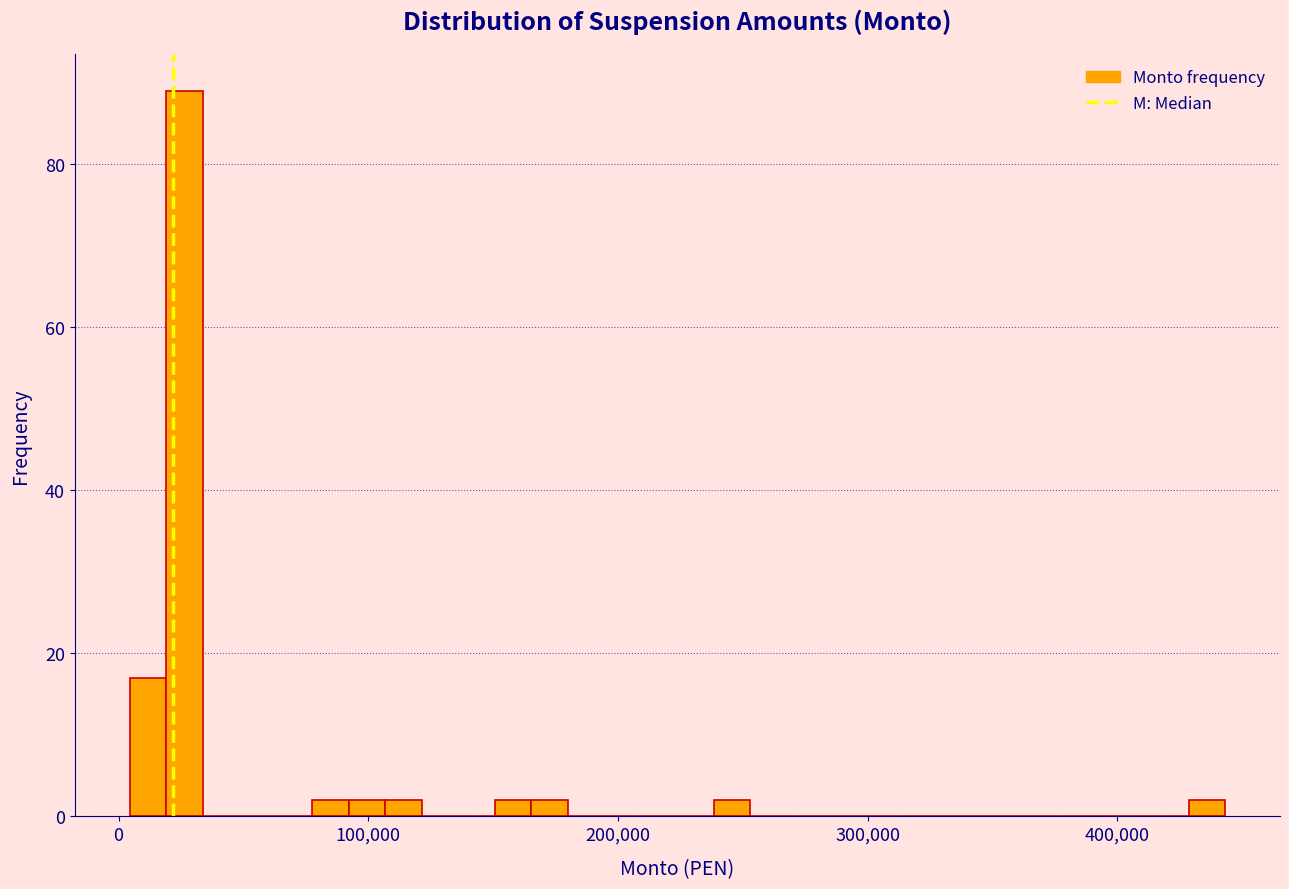

Around what value on the x-axis is the tallest bar? Give the approximate position of its centre, as read against the axis.

30000